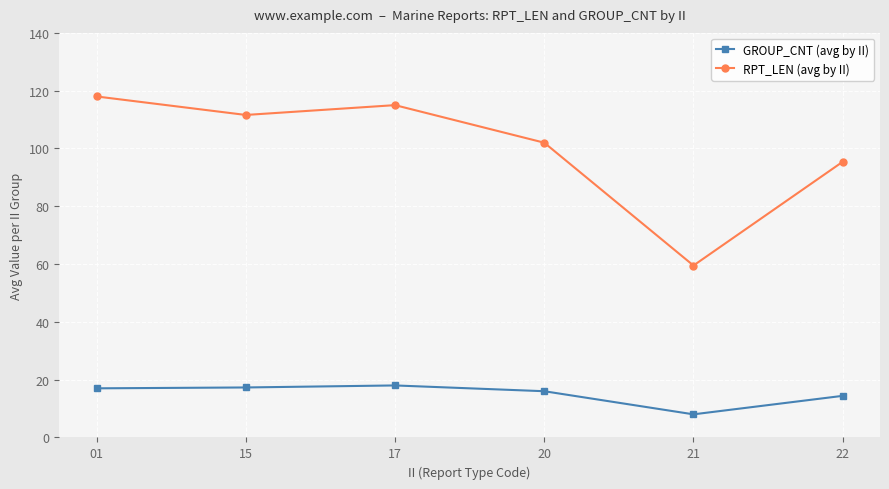

True or false: RPT_LEN (avg by II) and GROUP_CNT (avg by II) intersect in this chart.

False